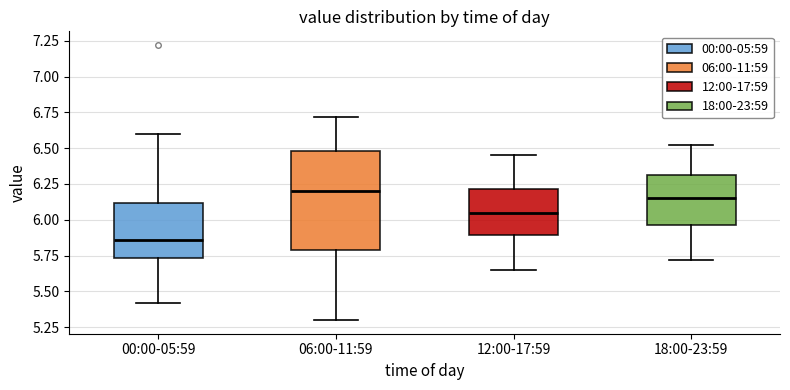

Which box is the tallest, from its lower edge to its upper edge?

06:00-11:59